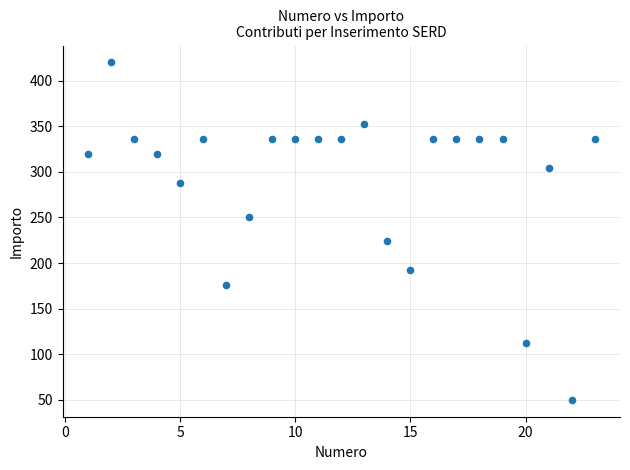

What is the range of X values (max minus min)?

22